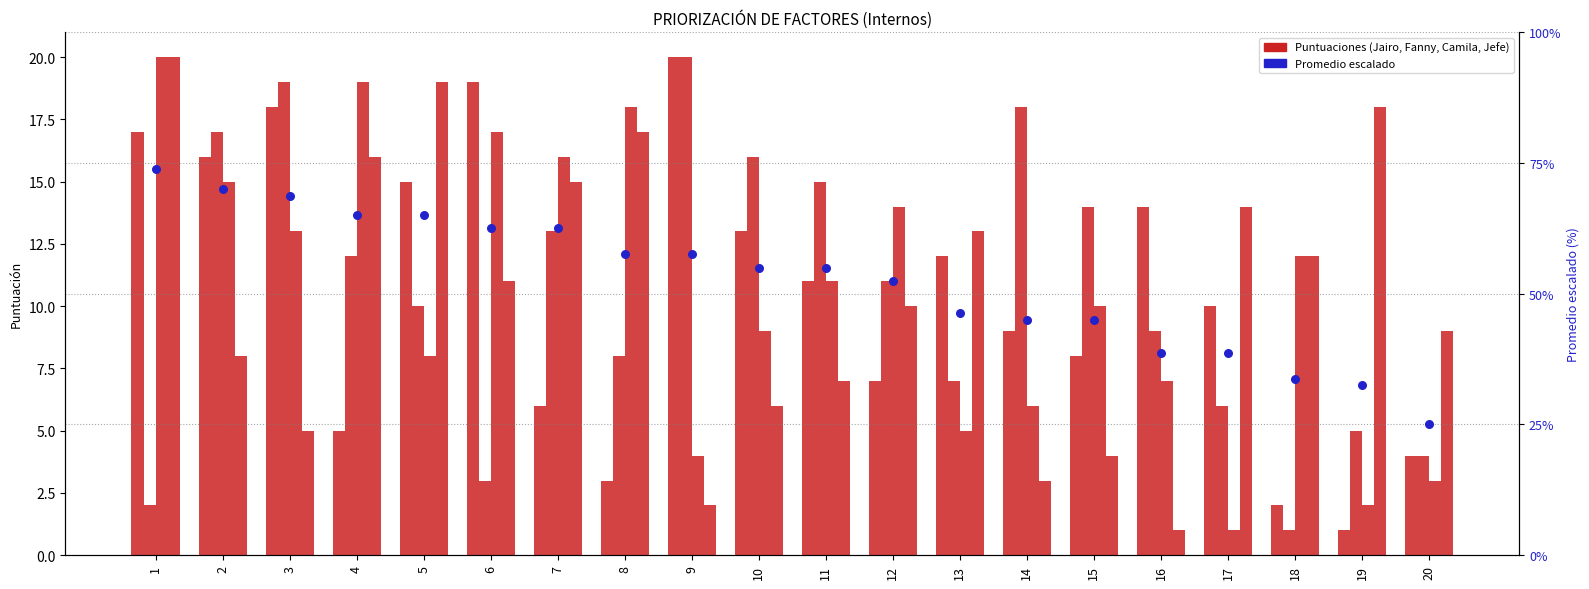

Which series has the largest total across all categories?

Promedio (scaled)